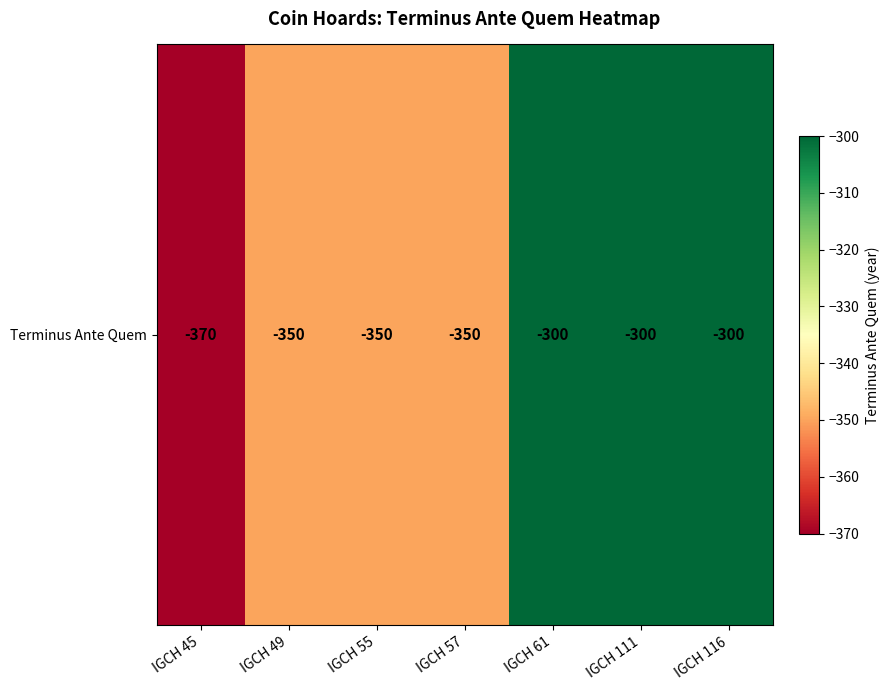

Count the values in the range -350 to -300.

6